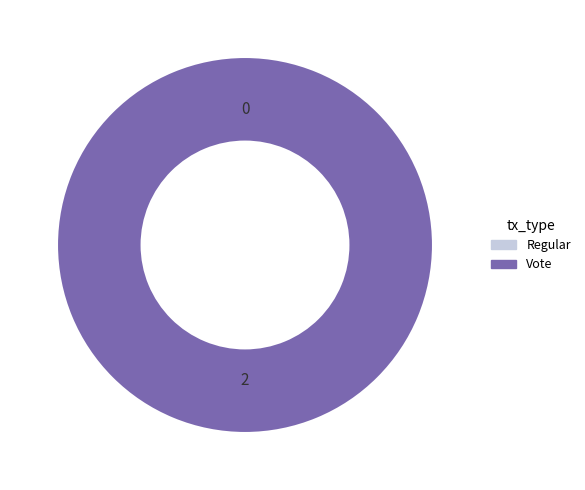

How many slices are in this pie chart?

2